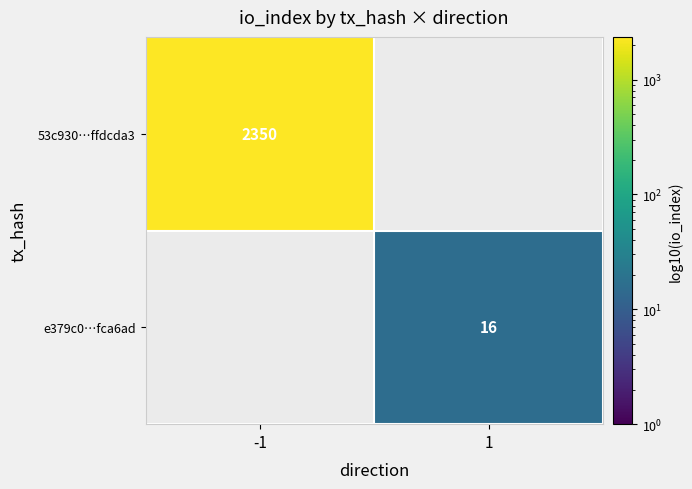

The value of e379c0…fca6ad at 1 is 16. True or false?

True